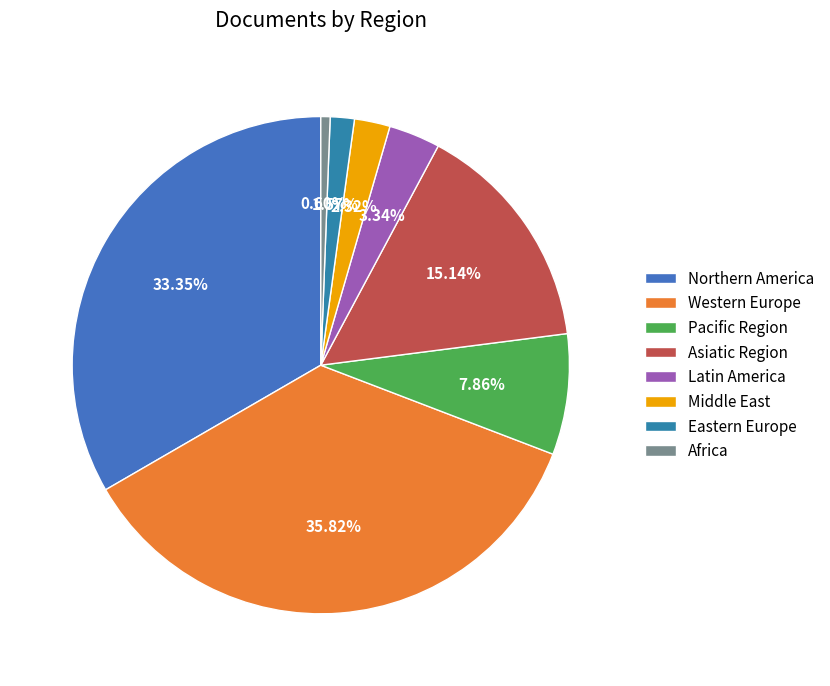

Between Latin America and Pacific Region, which is larger?

Pacific Region